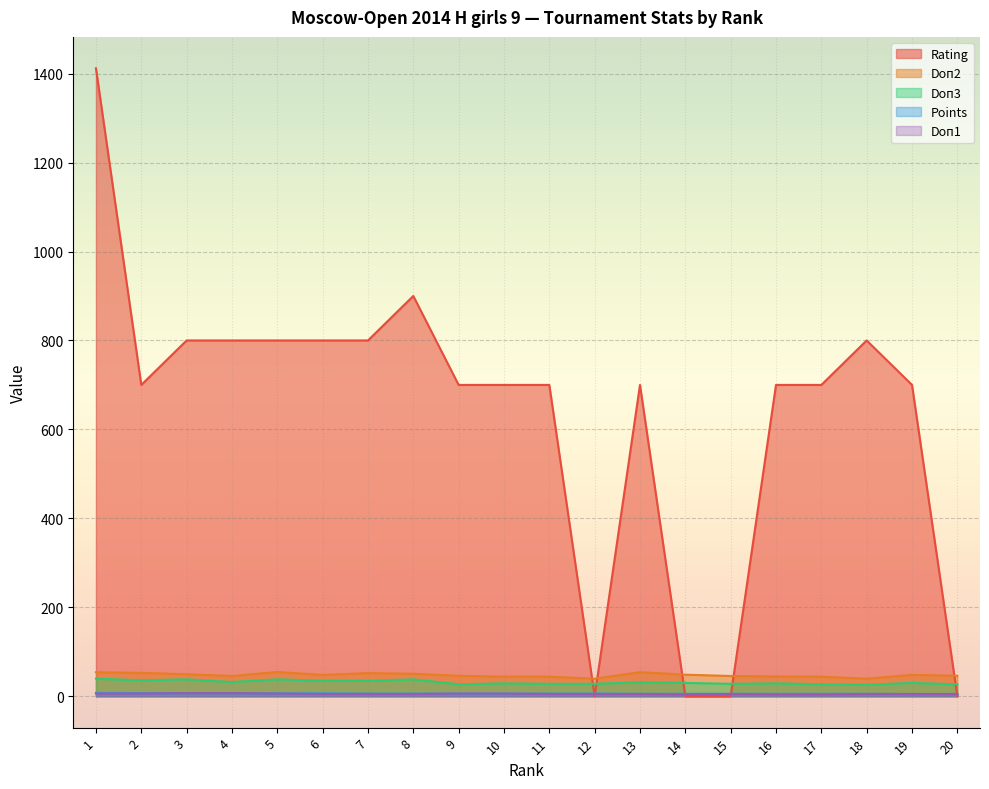

At which label does Rating first exceed 700?

1